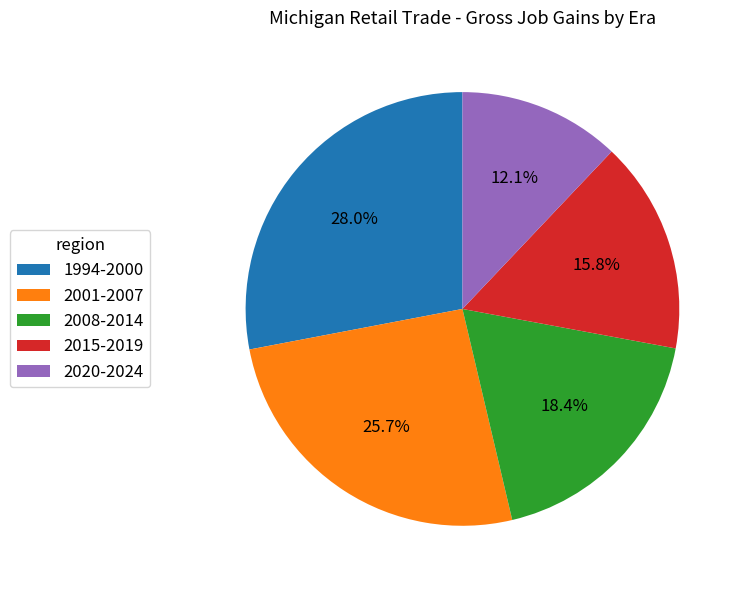

How much of the chart is everything except 1994-2000?

72.0%